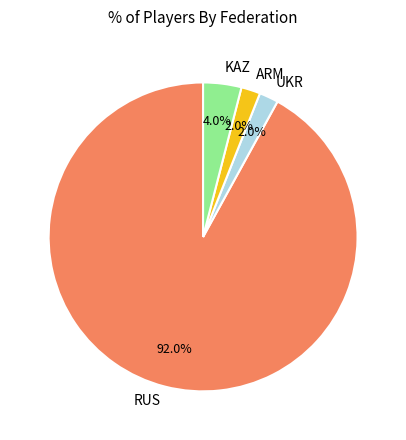

What is the majority slice?

RUS